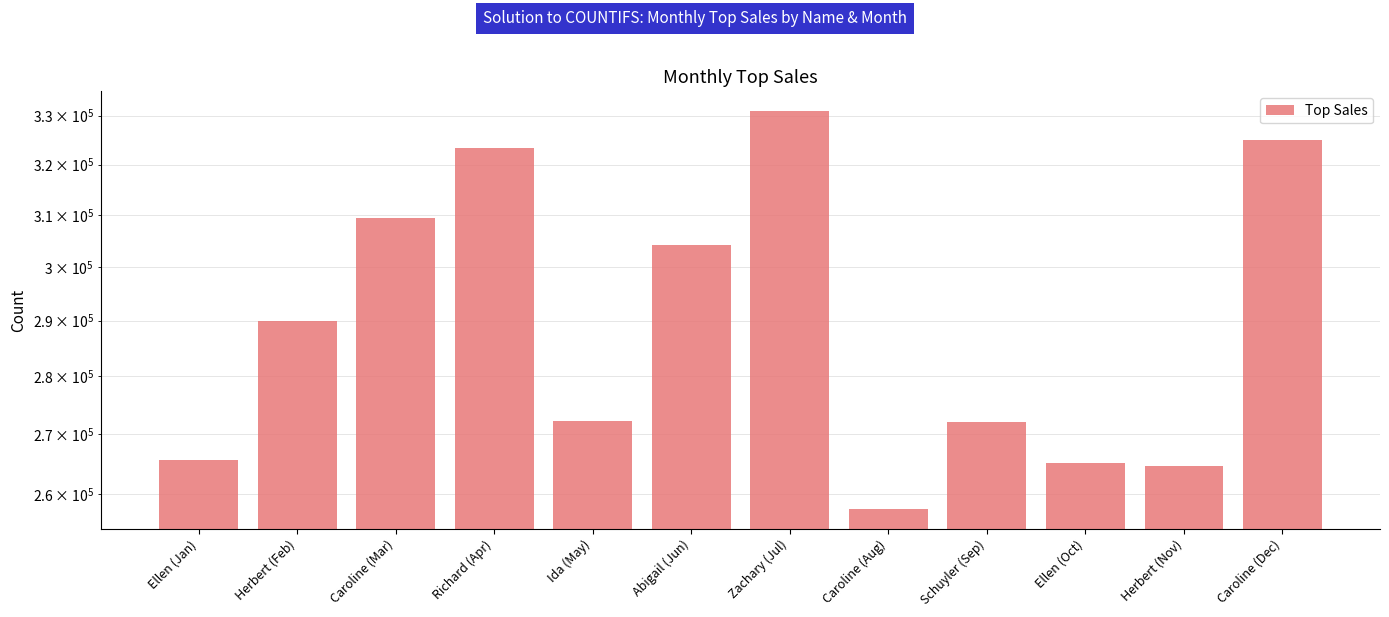

Count the number of categories in the chart.

12